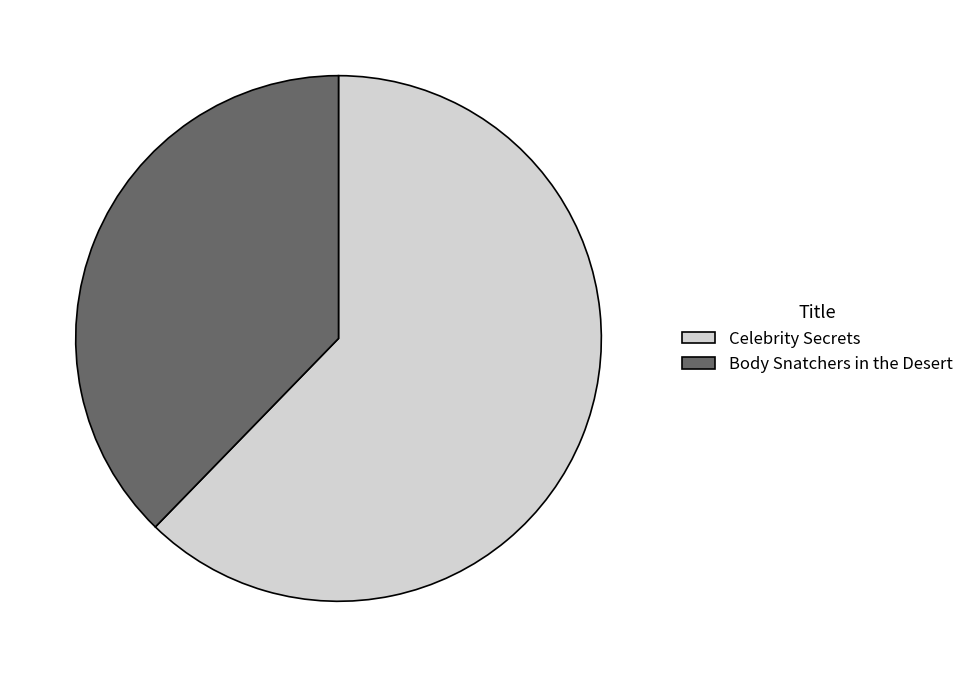

What is the majority slice?

Celebrity Secrets